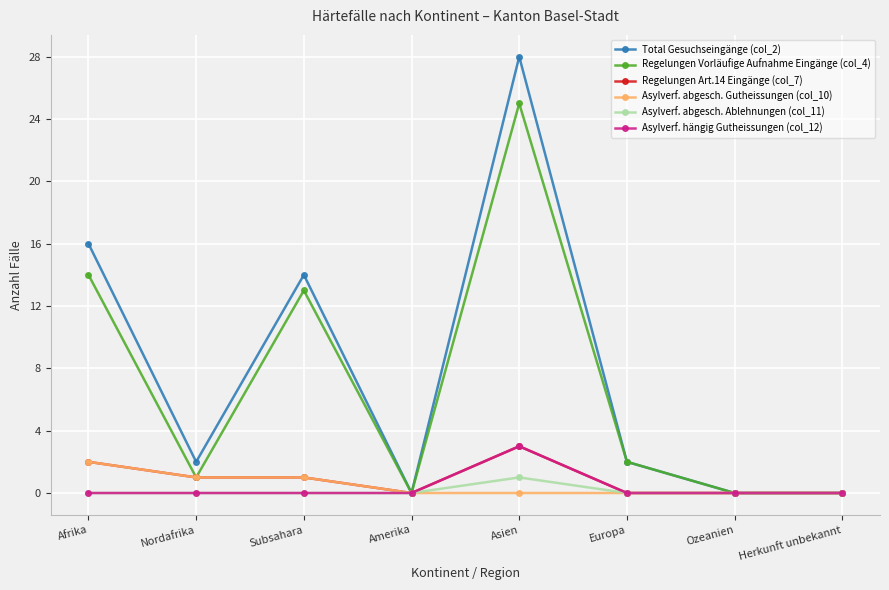

Which series has the largest total across all categories?

Total Gesuchseingänge (col_2)